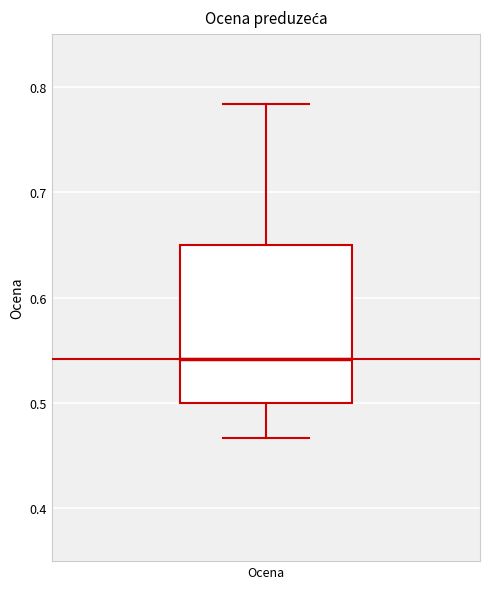

Where does the median line of the box for Ocena sit on the y-axis? The values are not printed on the chart, so give them approximately, as read against the axis.

0.54